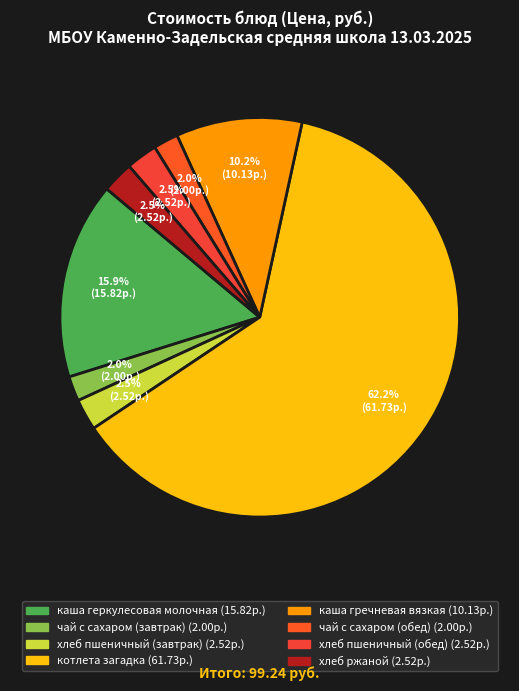

Which slice is the largest?

котлета загадка